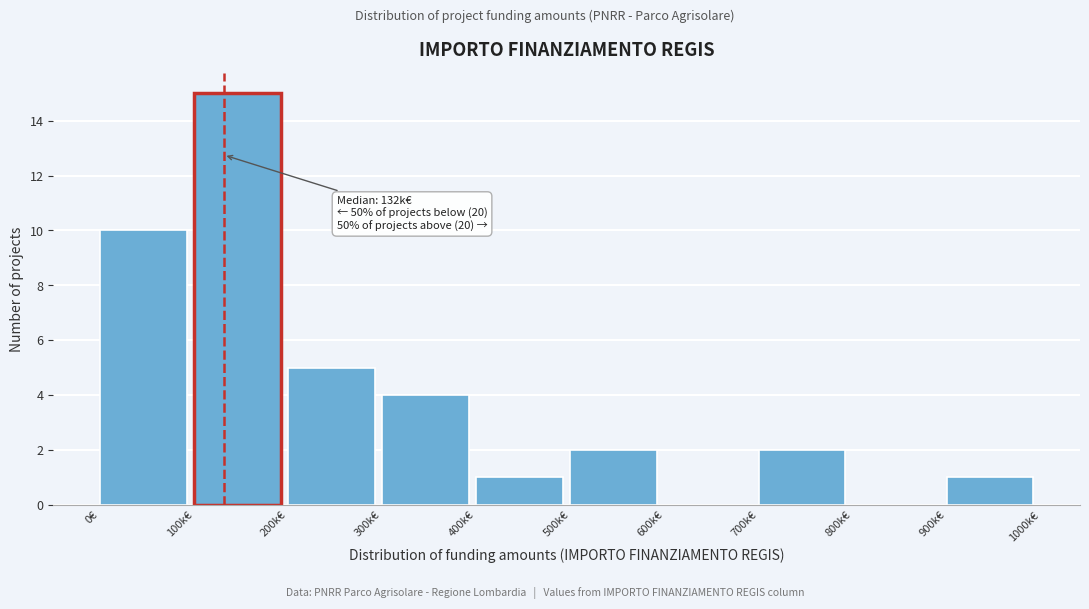

Reading left to right, what are all the values shown in this chart?

0€=10	100k€=15	200k€=5	300k€=4	400k€=1	500k€=2	600k€=0	700k€=2	800k€=0	900k€=1